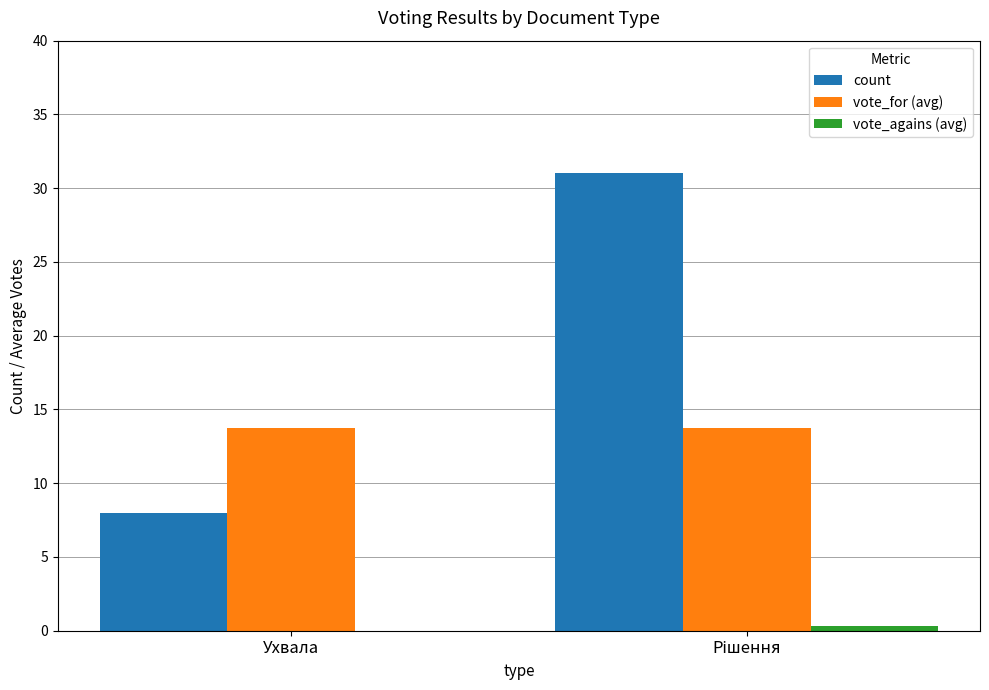

What is the highest value of the count series?

31.0